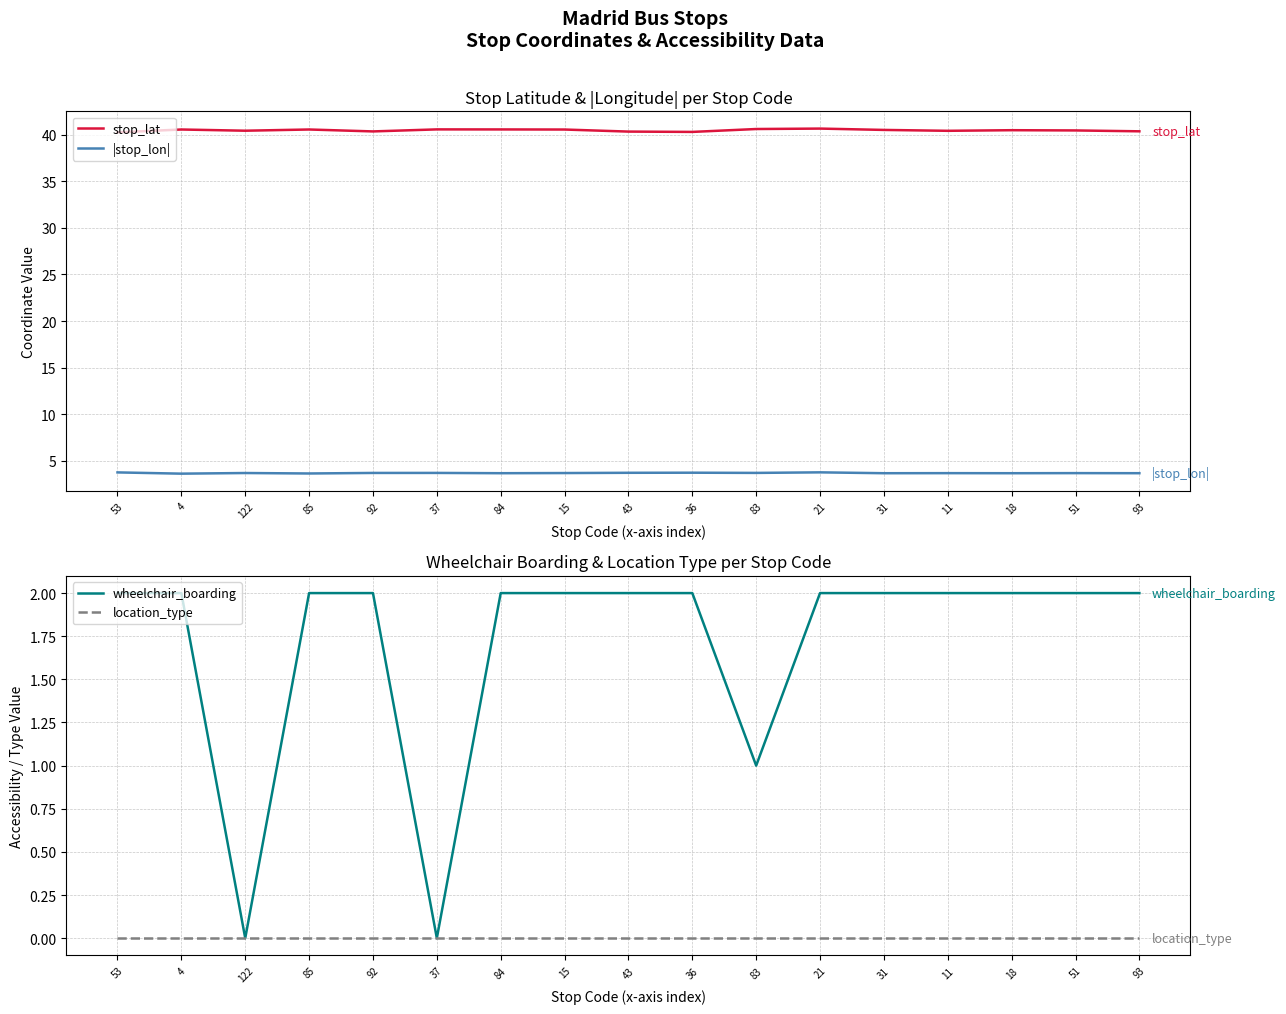

Which series has the largest total across all categories?

stop_lat